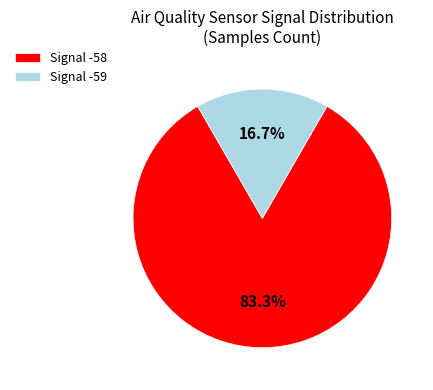

What portion of the pie excludes Signal -59?

83.3%